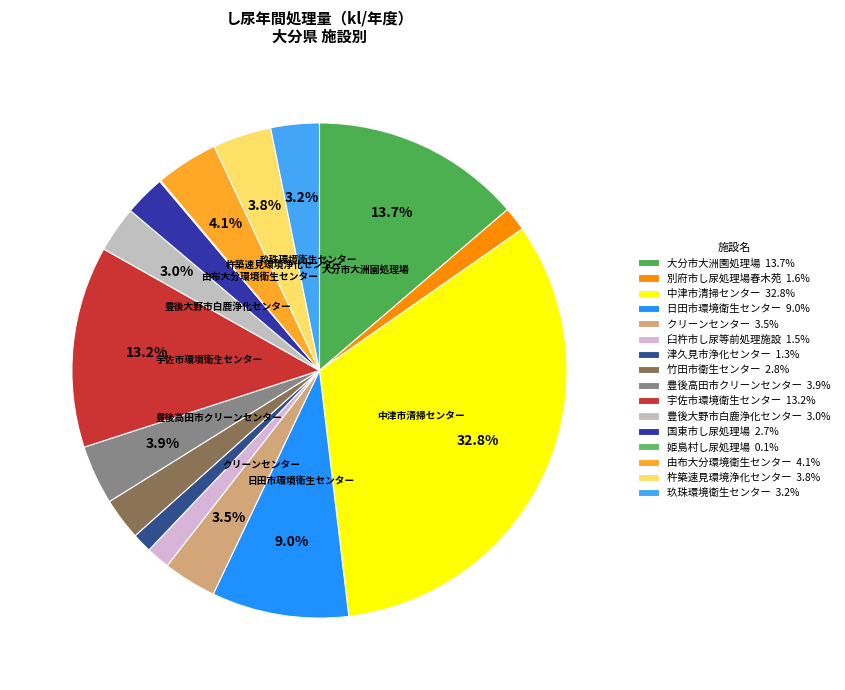

Is 杵築速見環境浄化センター the majority of the pie?

No